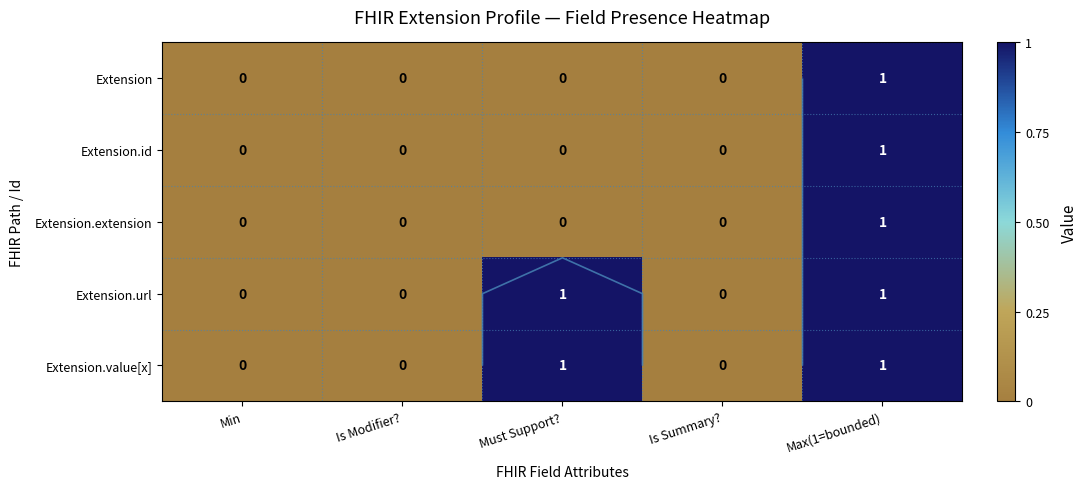

Which label corresponds to the smallest value in the chart?

Min